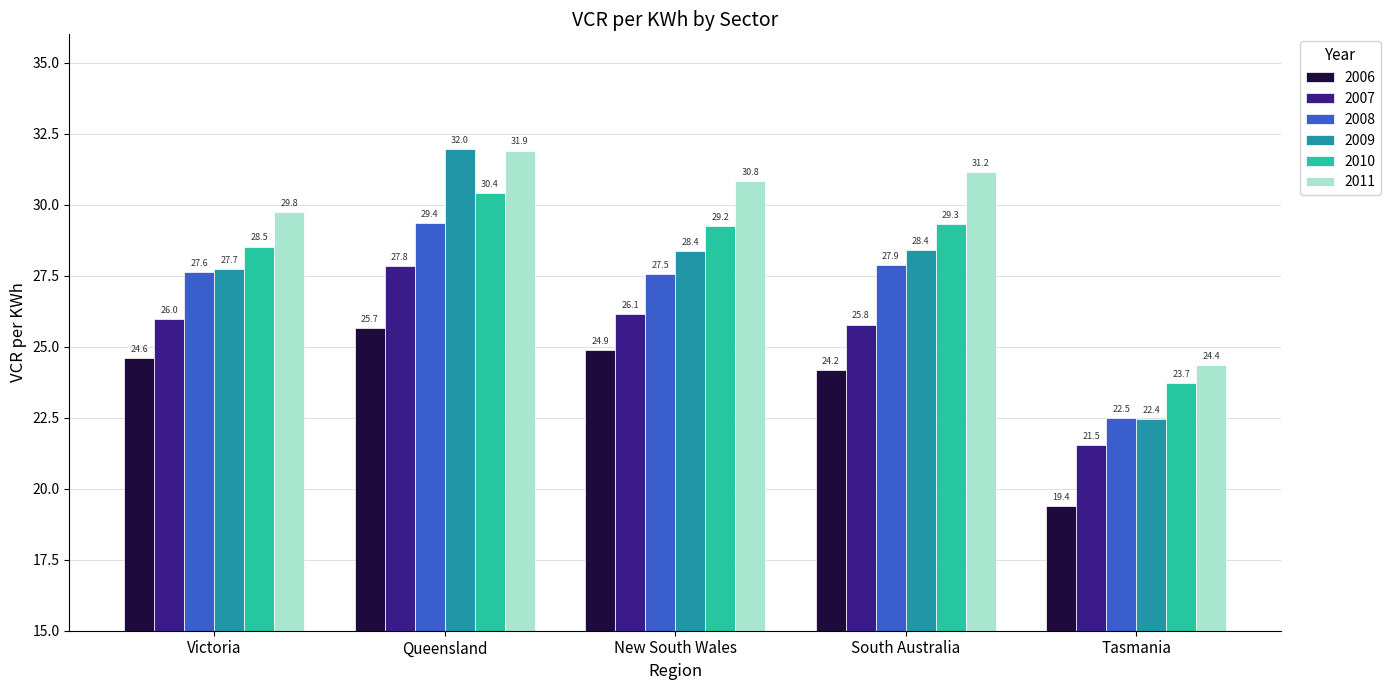

How many groups of bars are there?

5